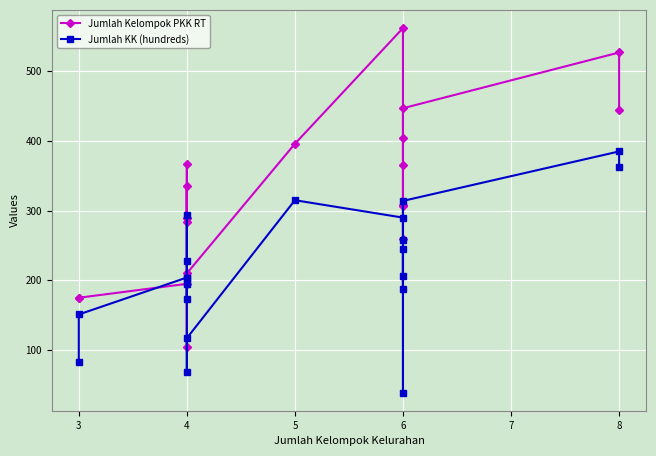

What is the maximum value for Jumlah KK (hundreds)?

385